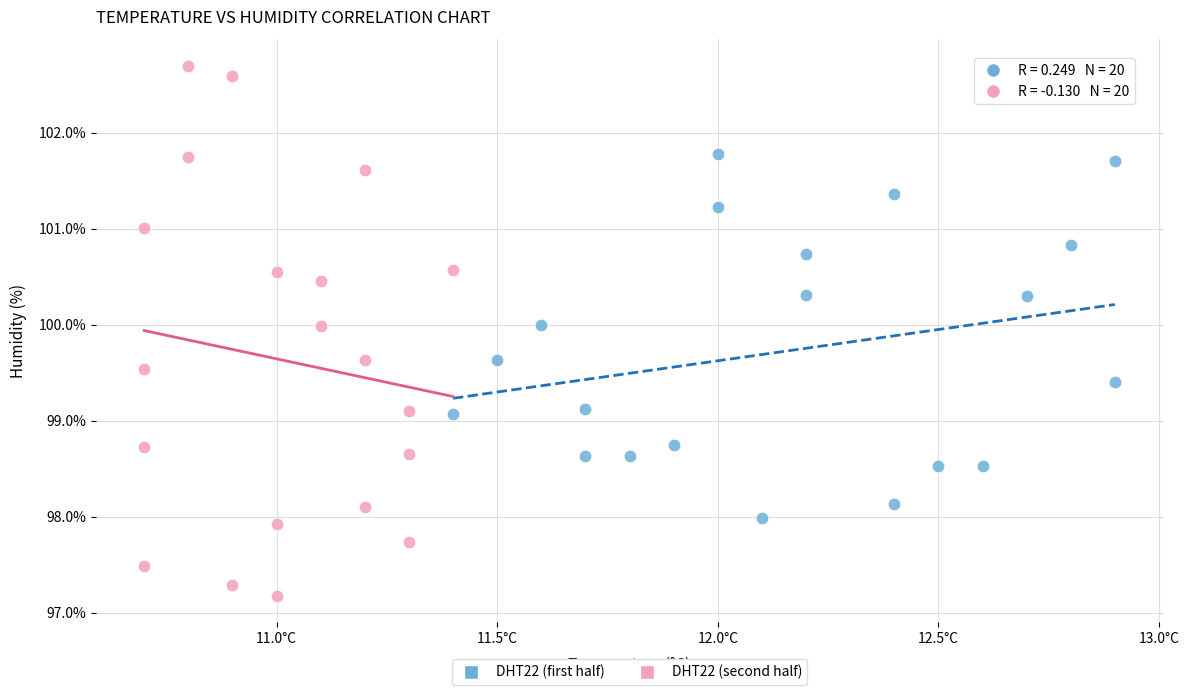

What are all the series names shown in the legend?

DHT22 (first half), DHT22 (second half)